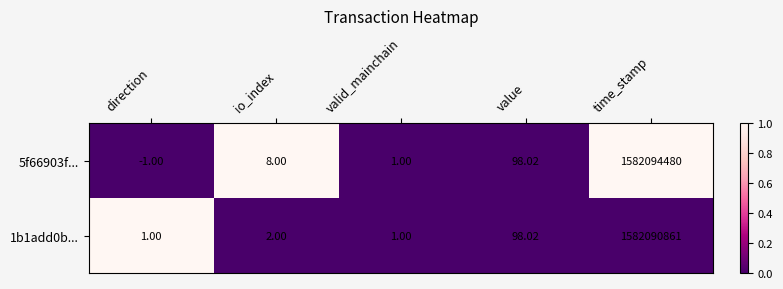

What is the greatest value displayed?

1582094480.0